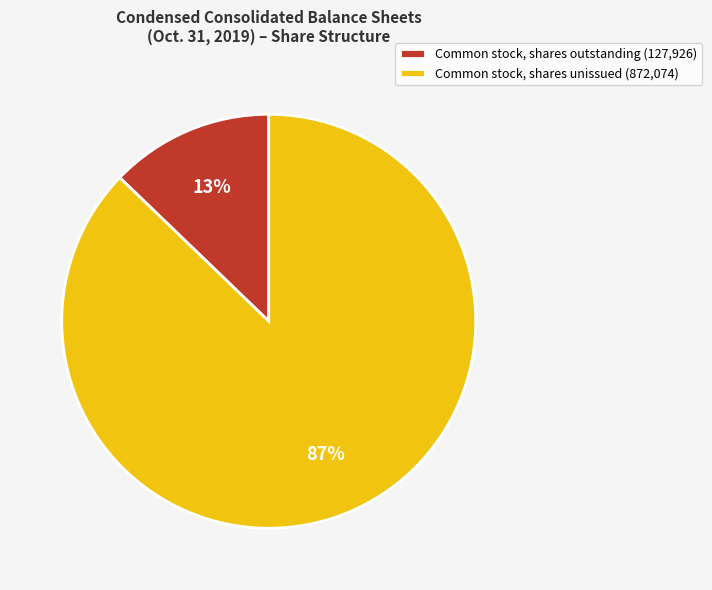

Which category accounts for the majority?

Common stock, shares unissued (872,074)